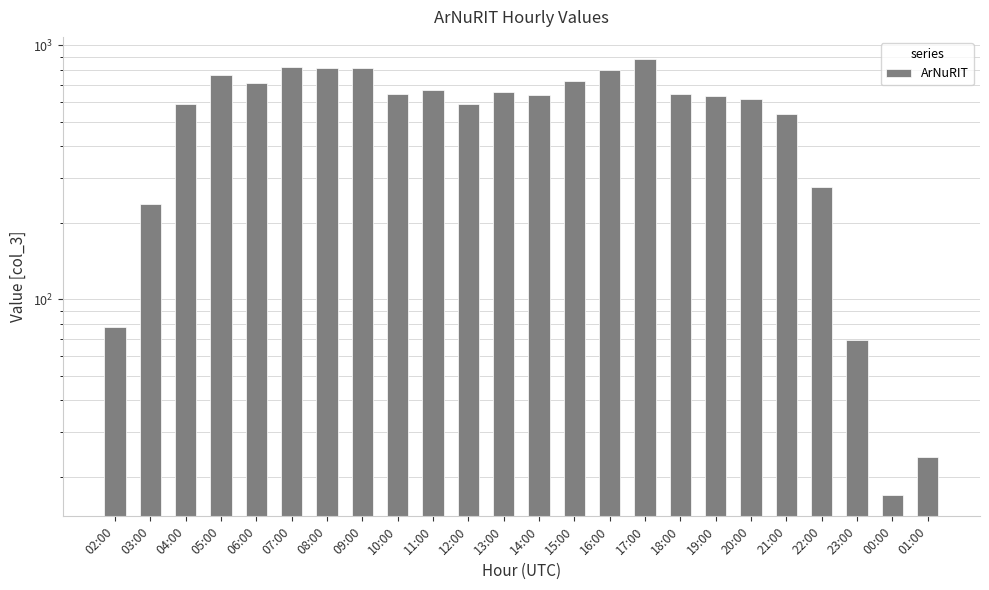

Reading left to right, transcribe all the data shown in this chart.

78	237	587	765	714	819	818	814	643	665	589	657	639	725	800	887	644	632	613	538	278	69	17	24